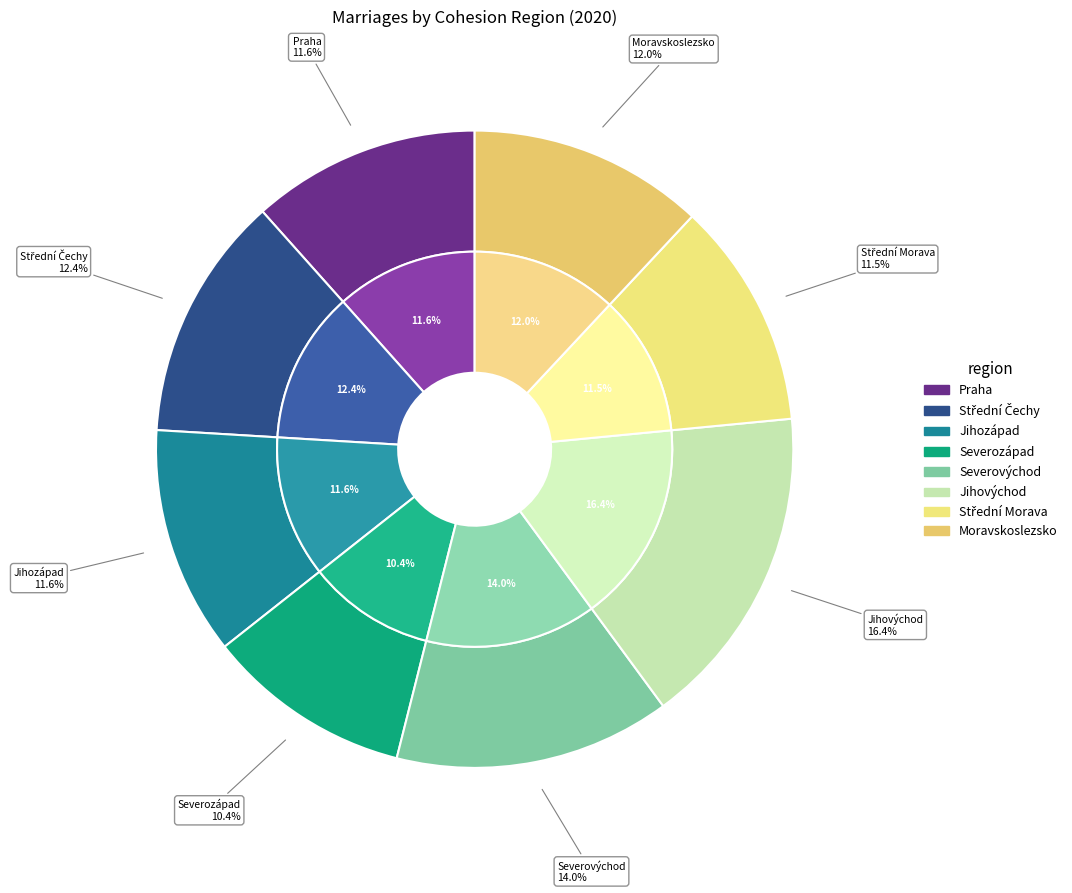

How many slices are in this pie chart?

8